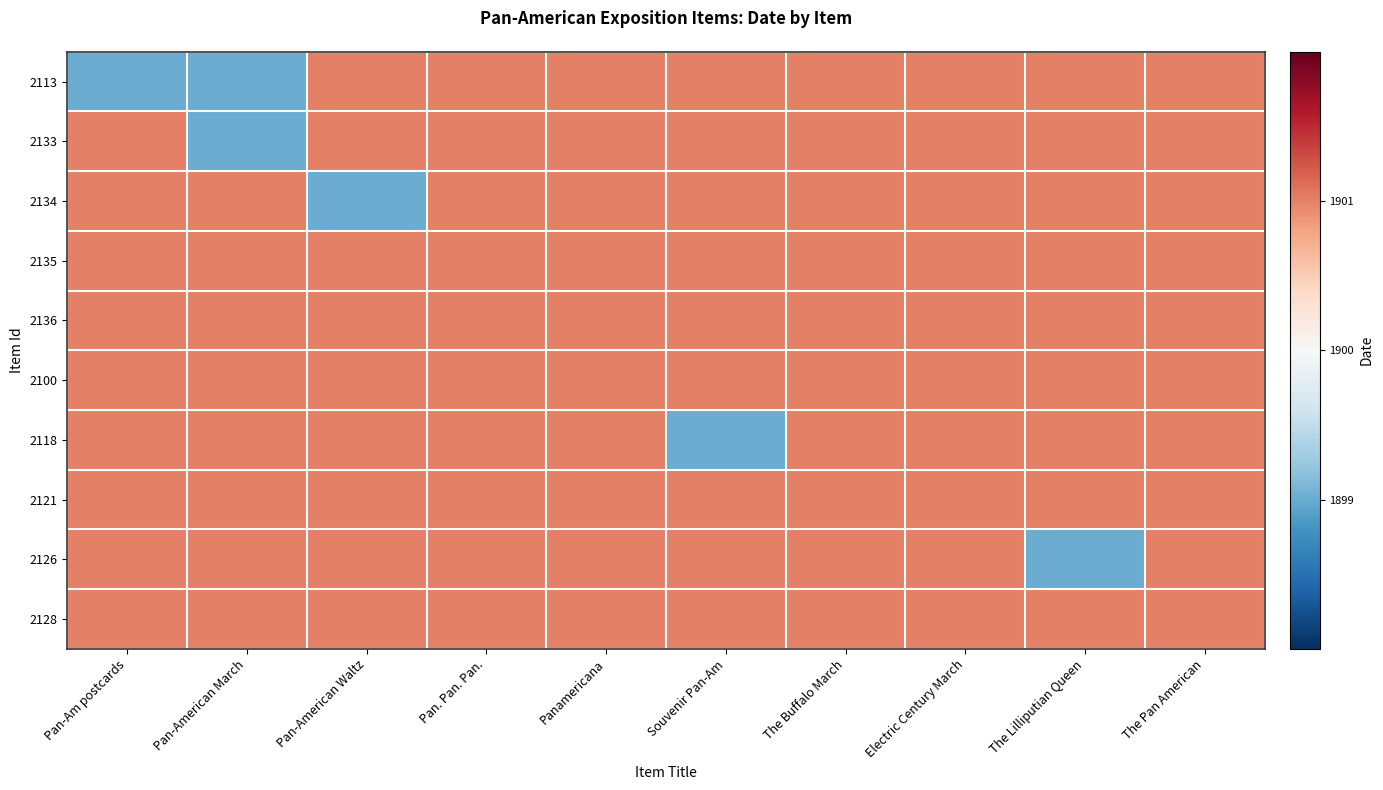

What is the minimum value shown in the chart?

1899